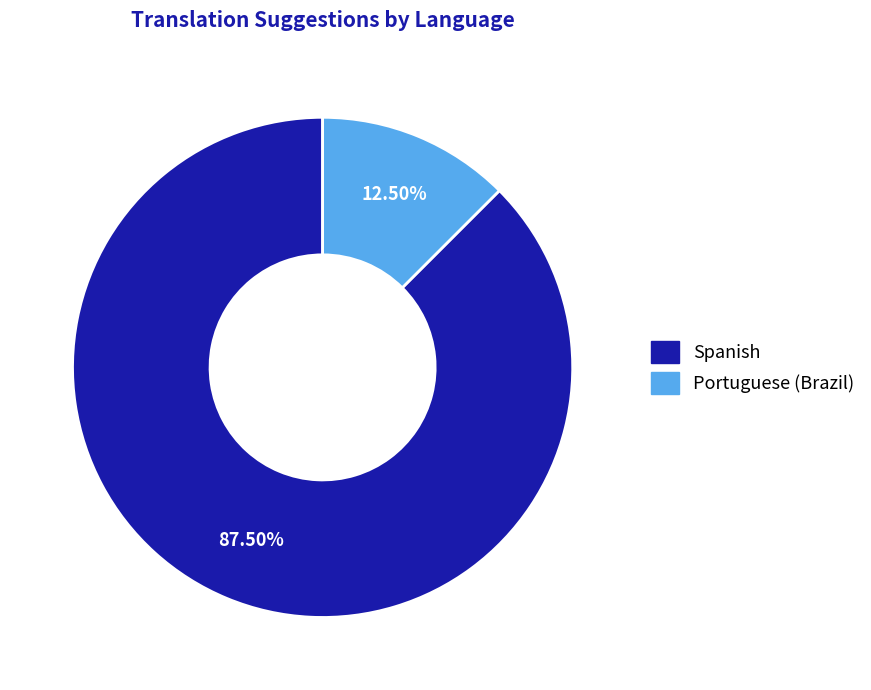

Which slice is the smallest?

Portuguese (Brazil)